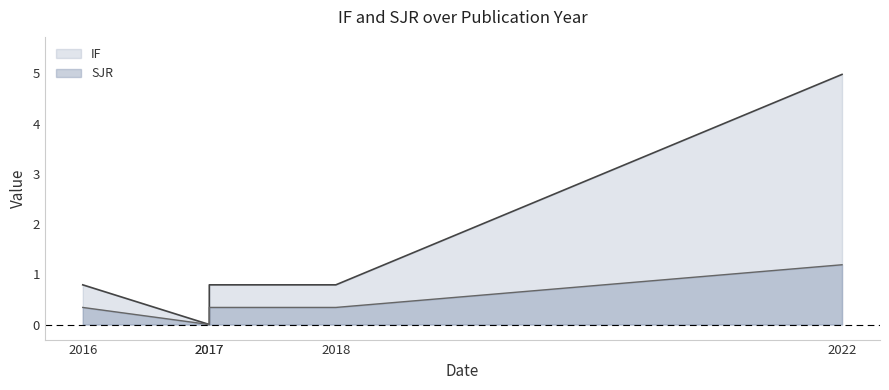

Reading left to right, transcribe all the data shown in this chart.

IF: 2022=5.0	2018=0.8	2017=0.0	2017=0.8	2016=0.8
SJR: 2022=1.2	2018=0.3	2017=0.0	2017=0.3	2016=0.3